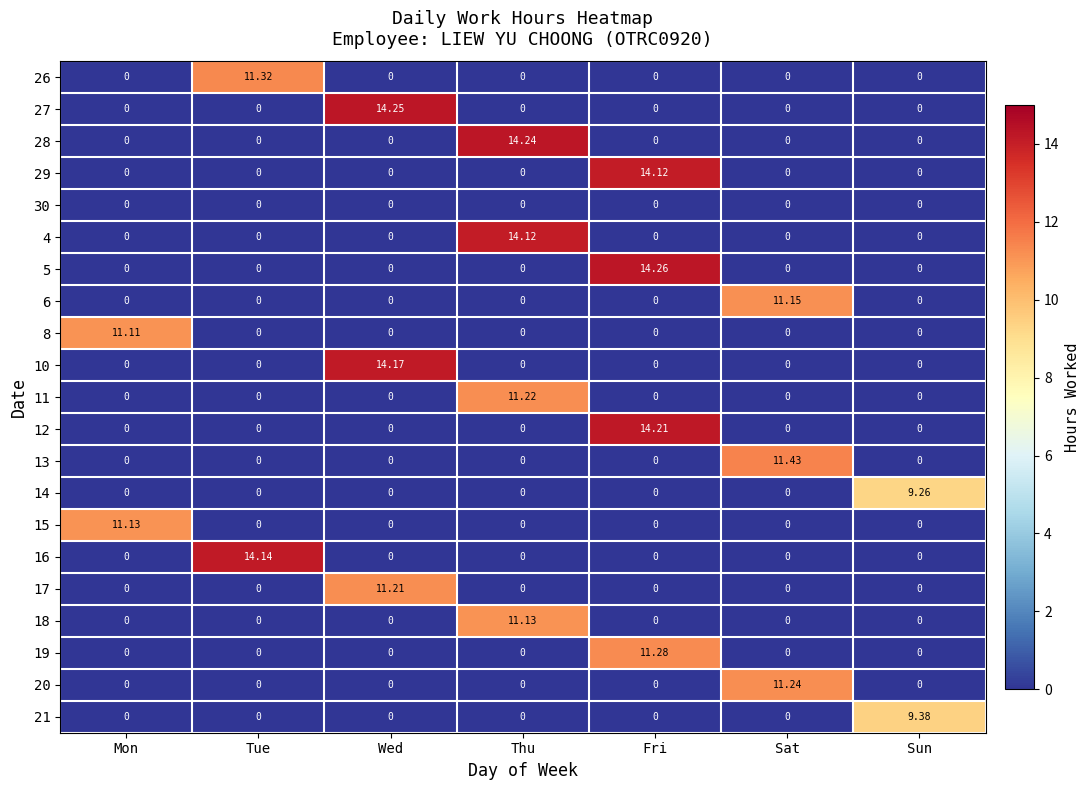

What is the difference between the highest and lowest values at Tue?

14.1